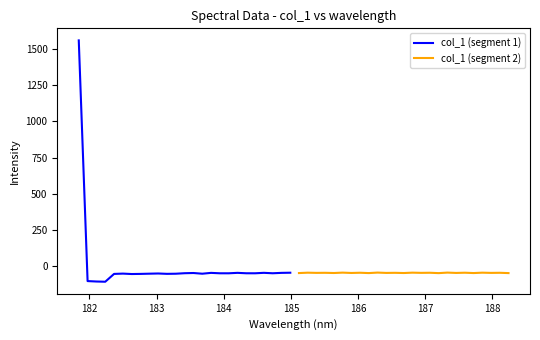

Which series has the widest spread of values?

col_1 (segment 1)